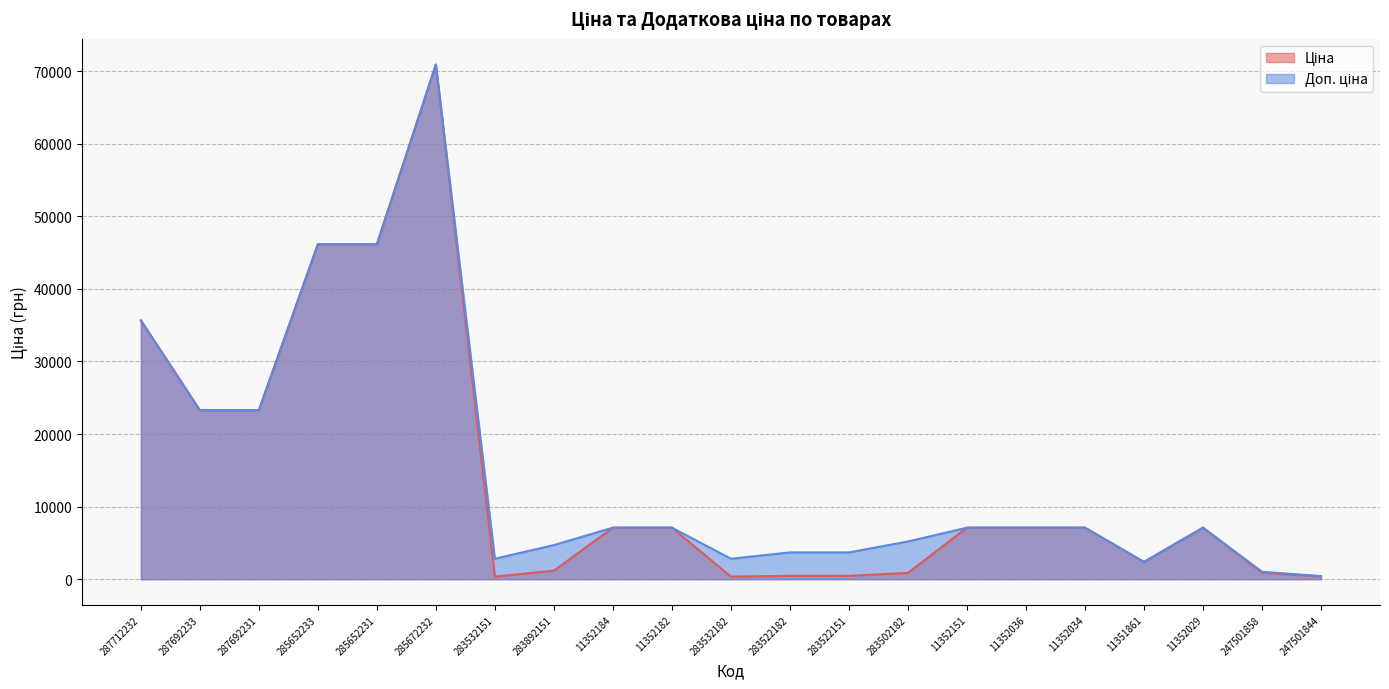

Where is Ціна nearest to the value 35629?

287712232